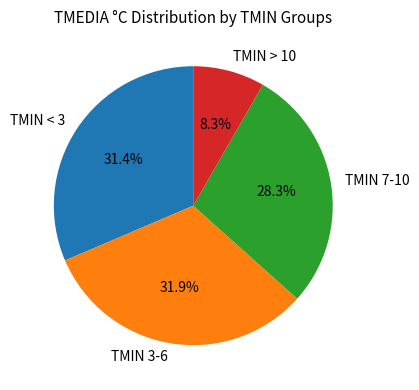

Does any single category account for the majority?

No